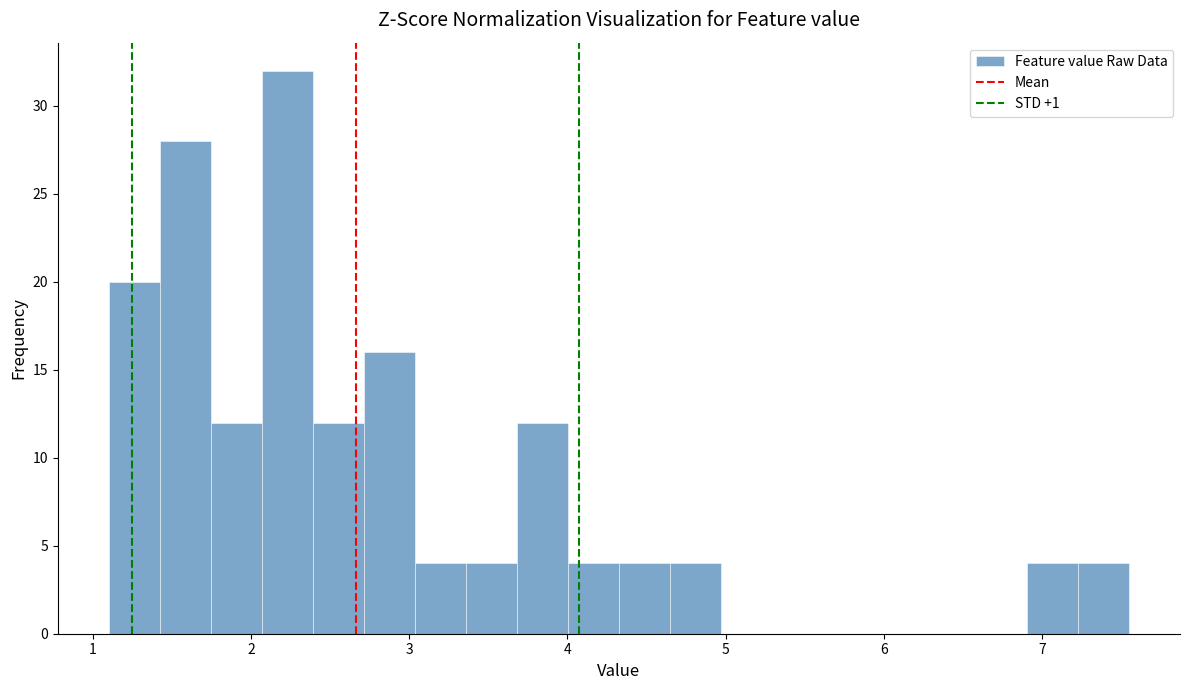

Around what value on the x-axis is the tallest bar? Give the approximate position of its centre, as read against the axis.

2.2